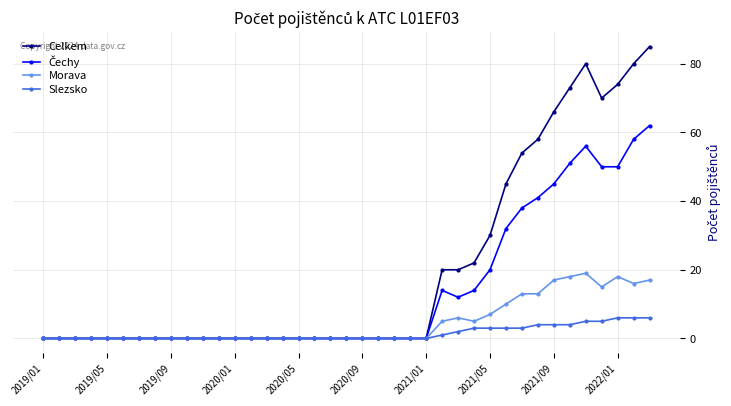

What is the maximum value for Celkem?

85